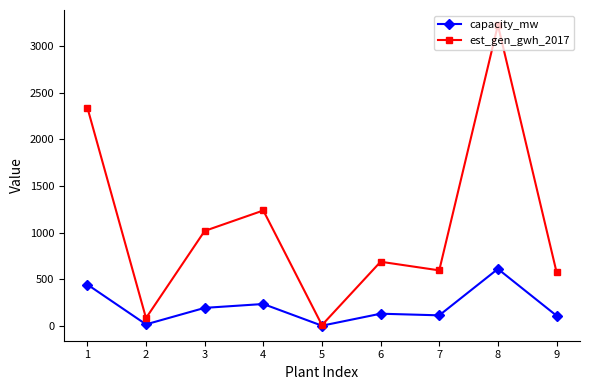

List the series in order of their overall mean, highest first.

est_gen_gwh_2017, capacity_mw